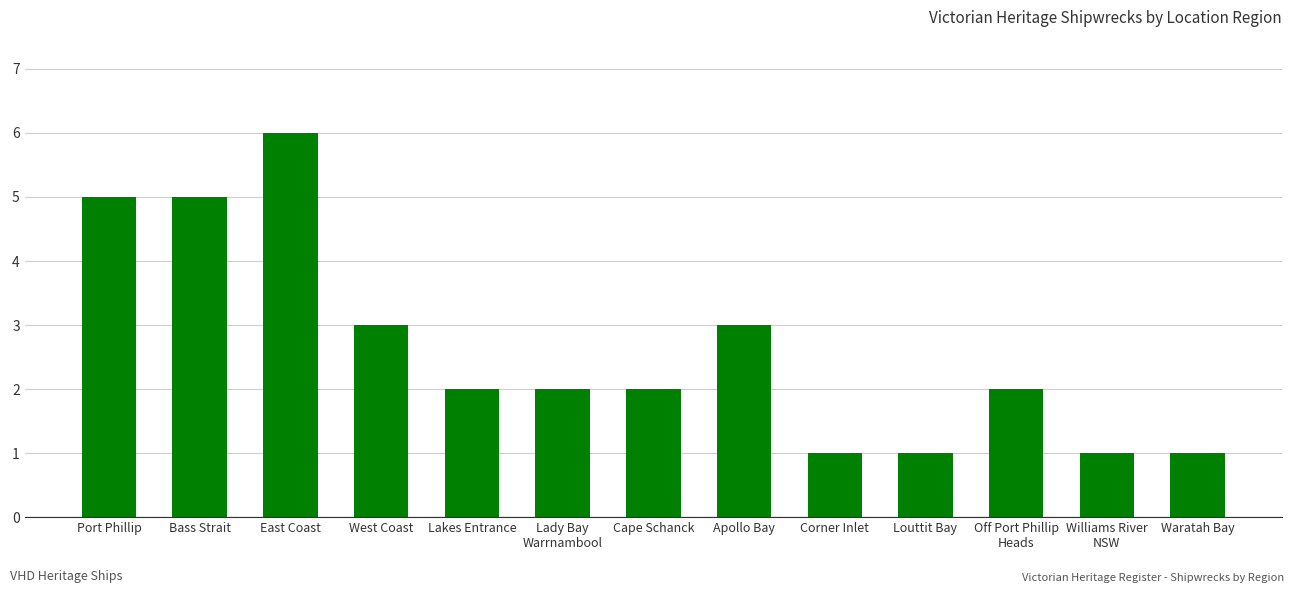

The value at East Coast is 6. True or false?

True